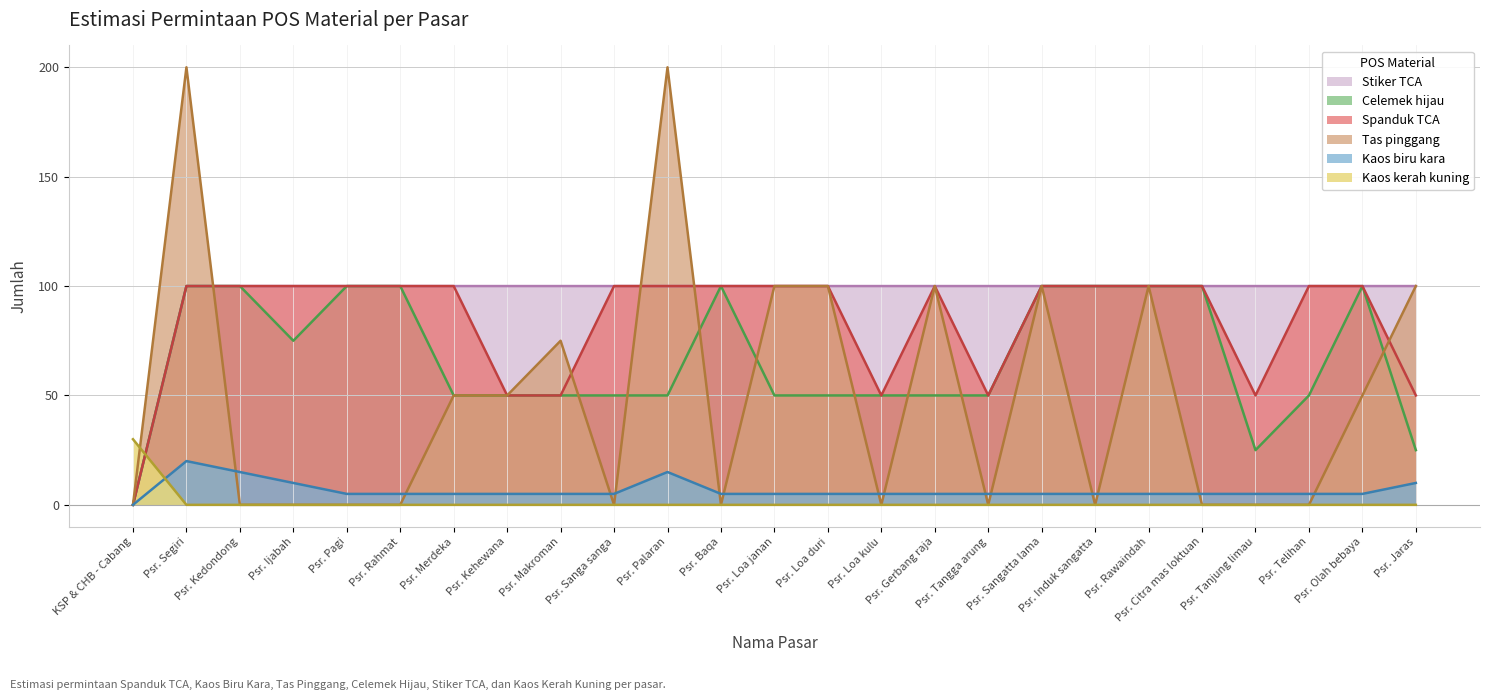

Read the Tas pinggang value at Psr. Gerbang raja.

100